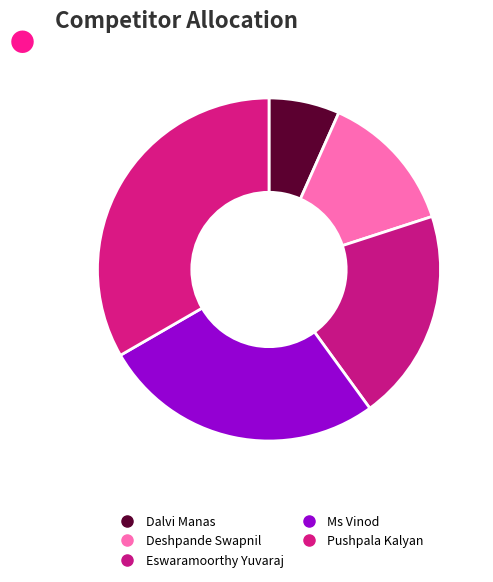

How many segments does this pie chart have?

5